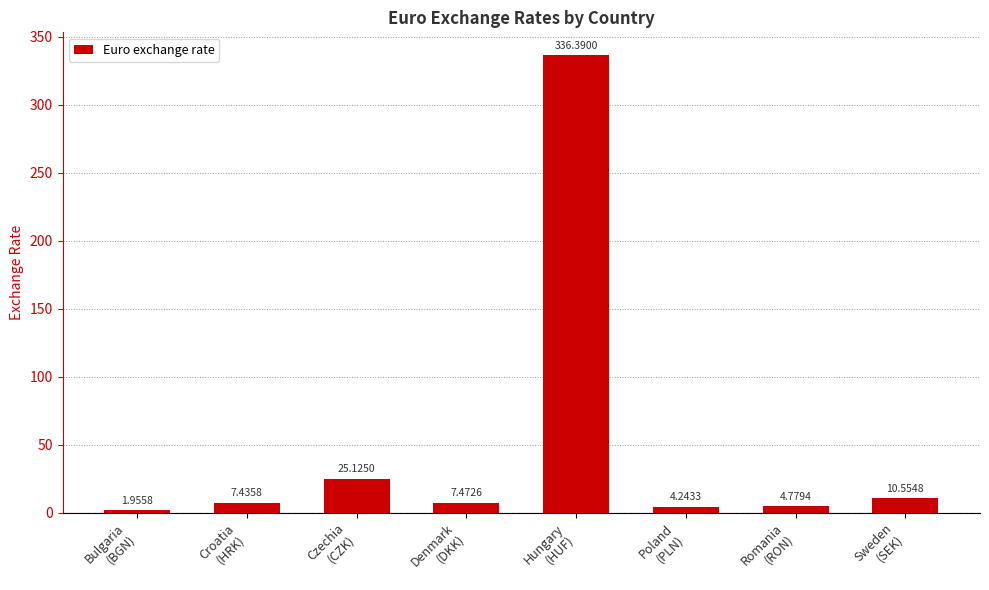

What is the maximum value shown in the chart?

336.4